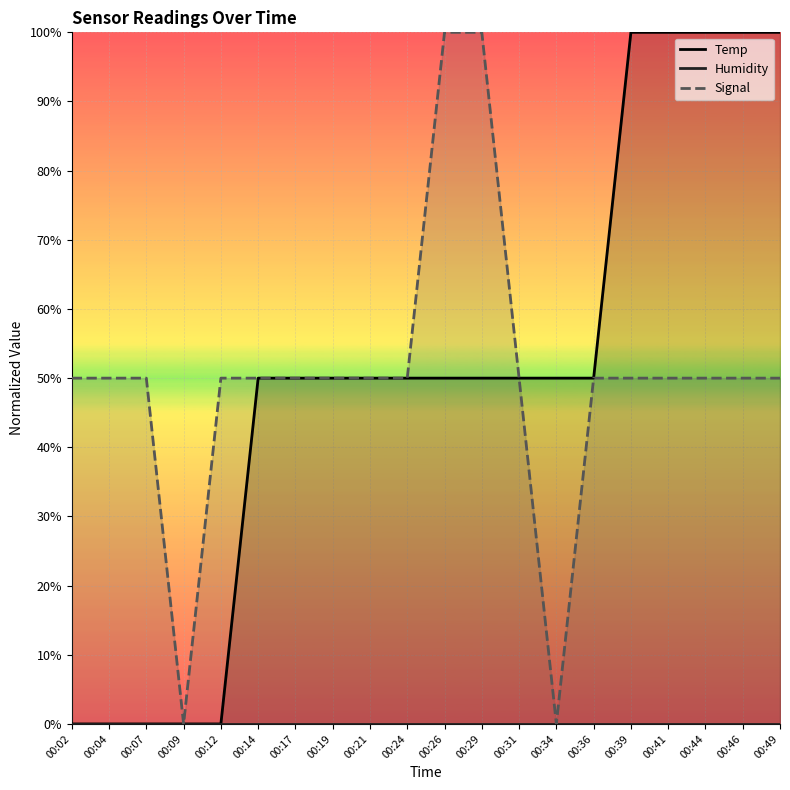

What is the total value across all series at 00:24?

1.0